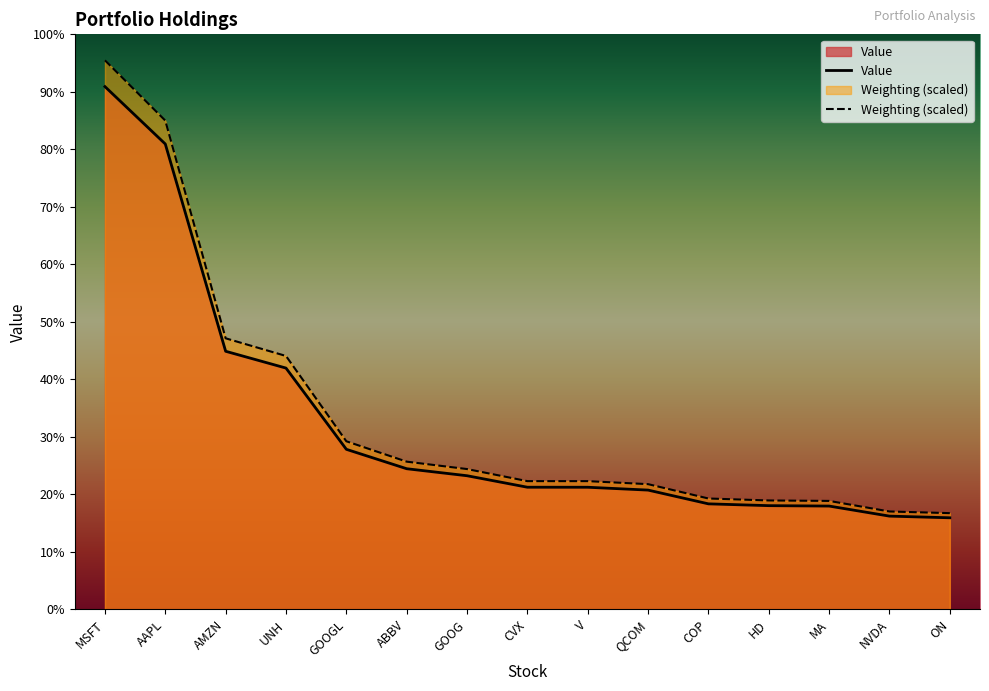

How many lines are shown in the chart?

2